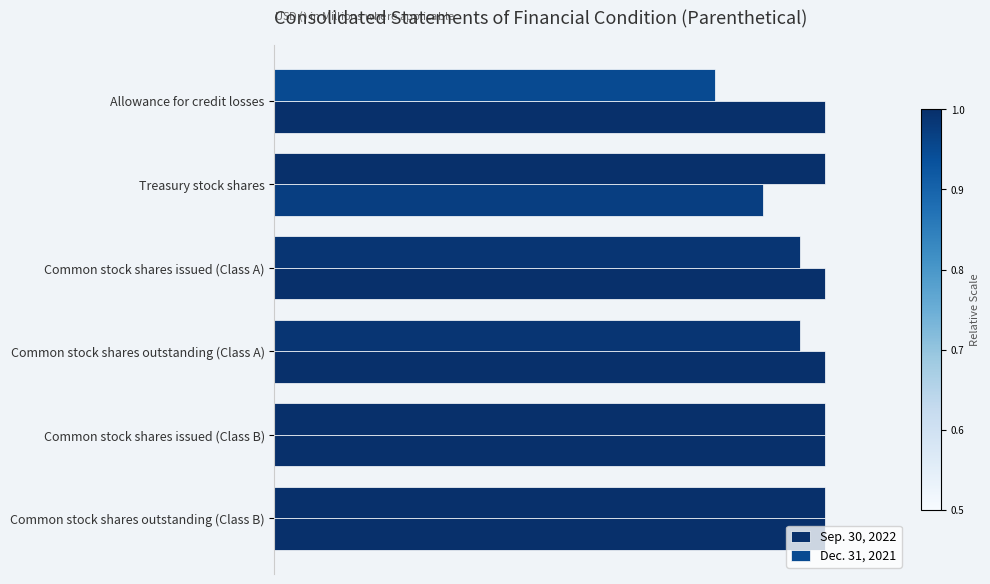

What is the difference between the maximum and minimum values in the Dec. 31, 2021 series?

0.2